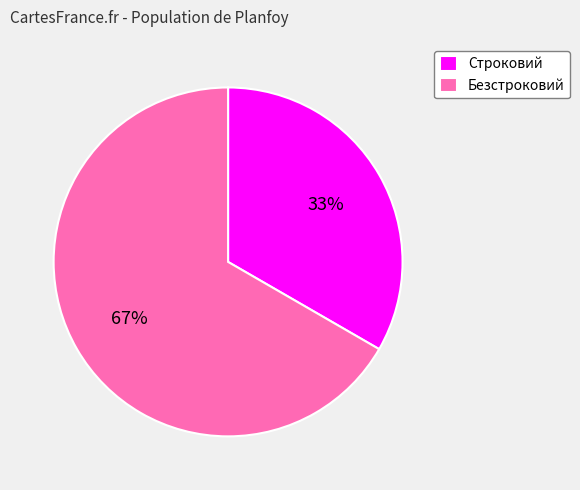

To the nearest percent, what portion does Безстроковий represent?

67%